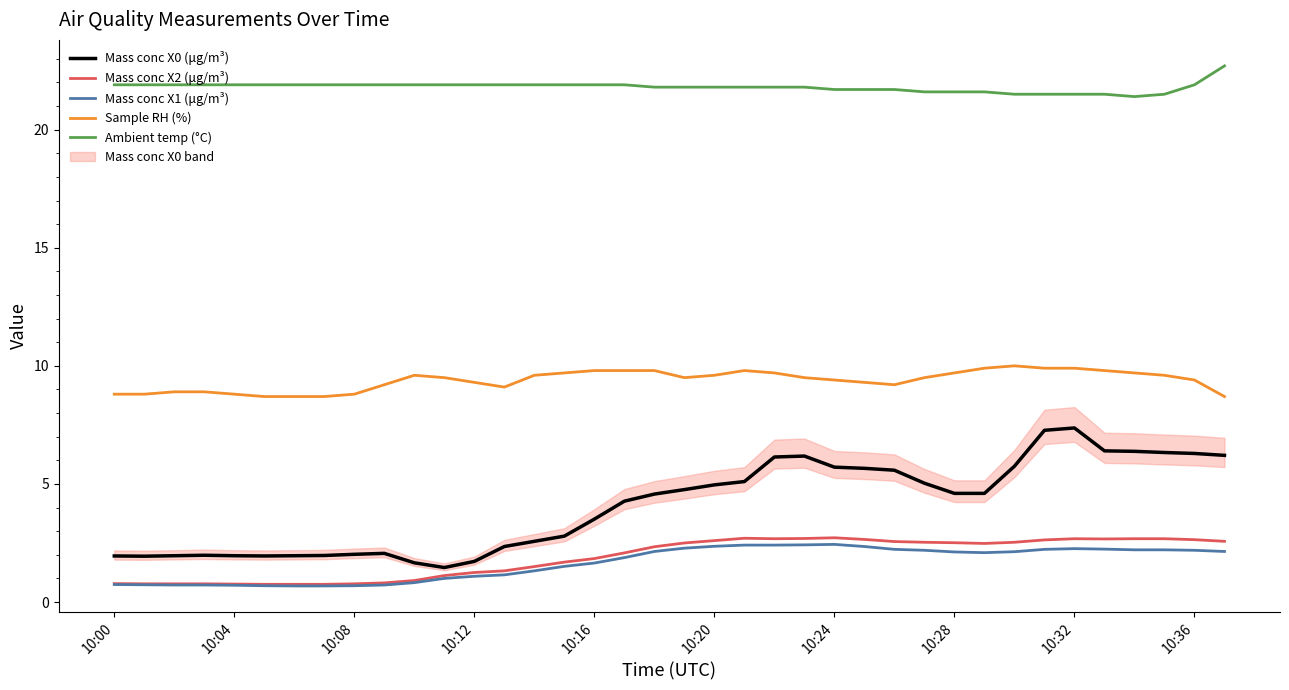

True or false: Mass conc X0 (μg/m³) and Ambient temp (°C) cross at least once.

False